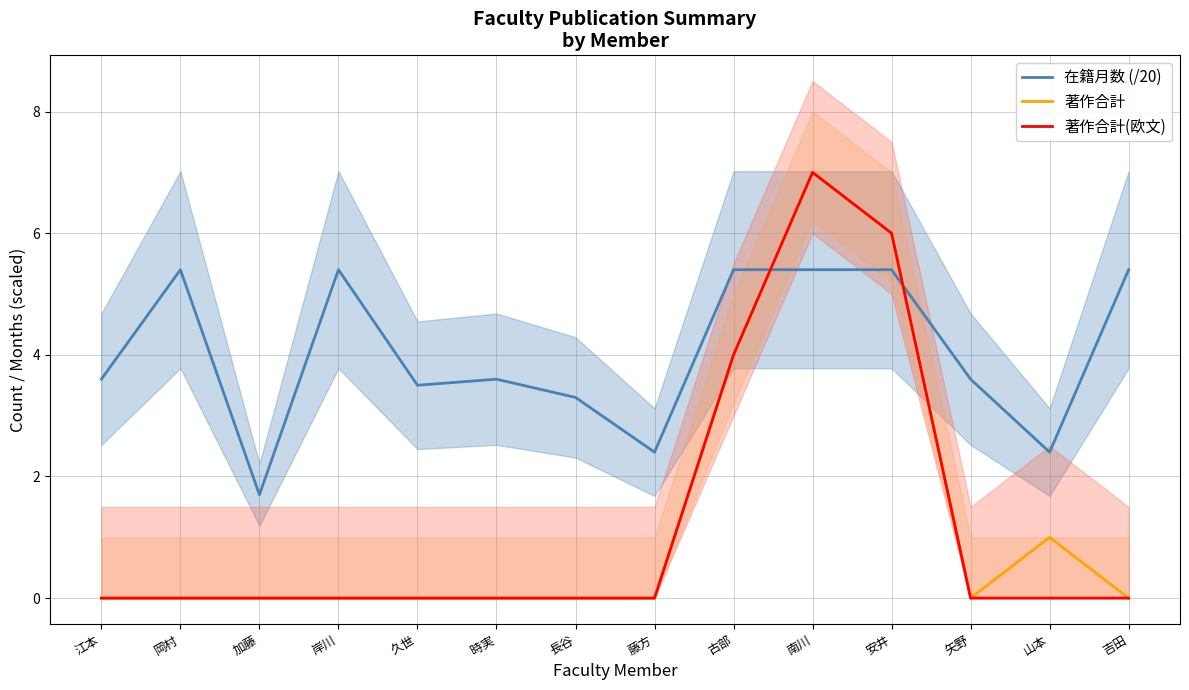

Does the chart have visible grid lines?

Yes